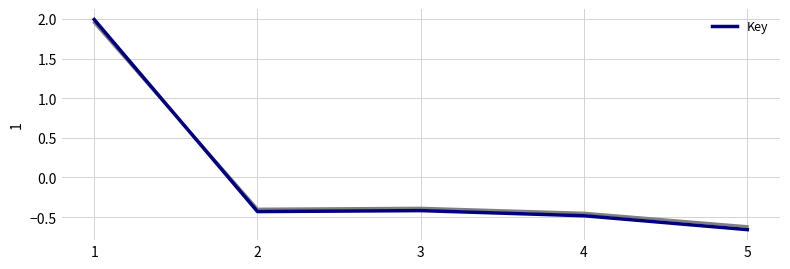

What is the value of the 1st point from the left?

2.0